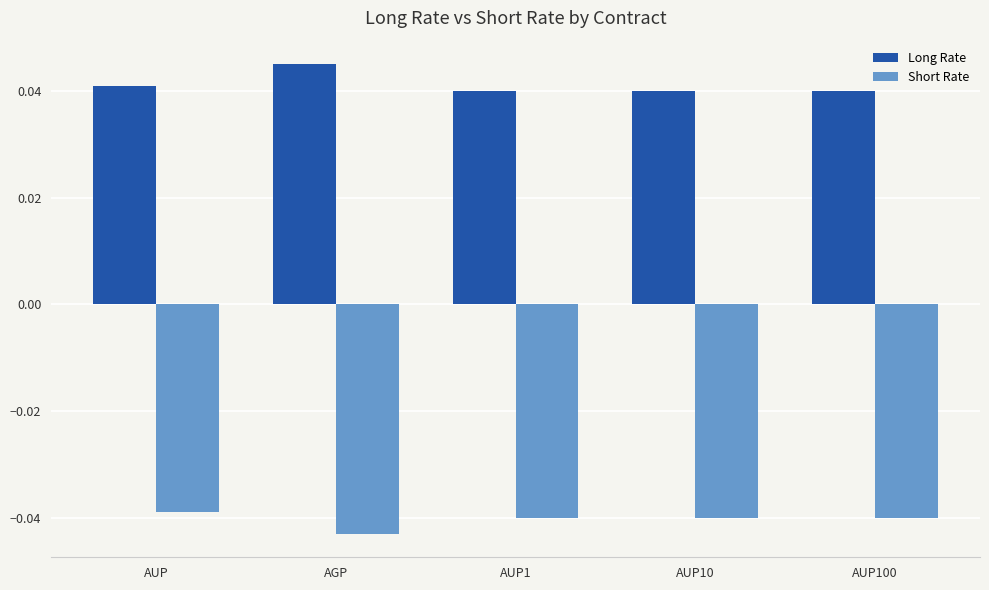

Rank the series by their average value, from highest to lowest.

Long Rate, Short Rate